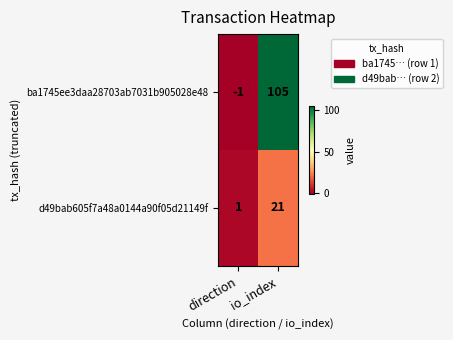

At which category is the sum across all series the highest?

io_index